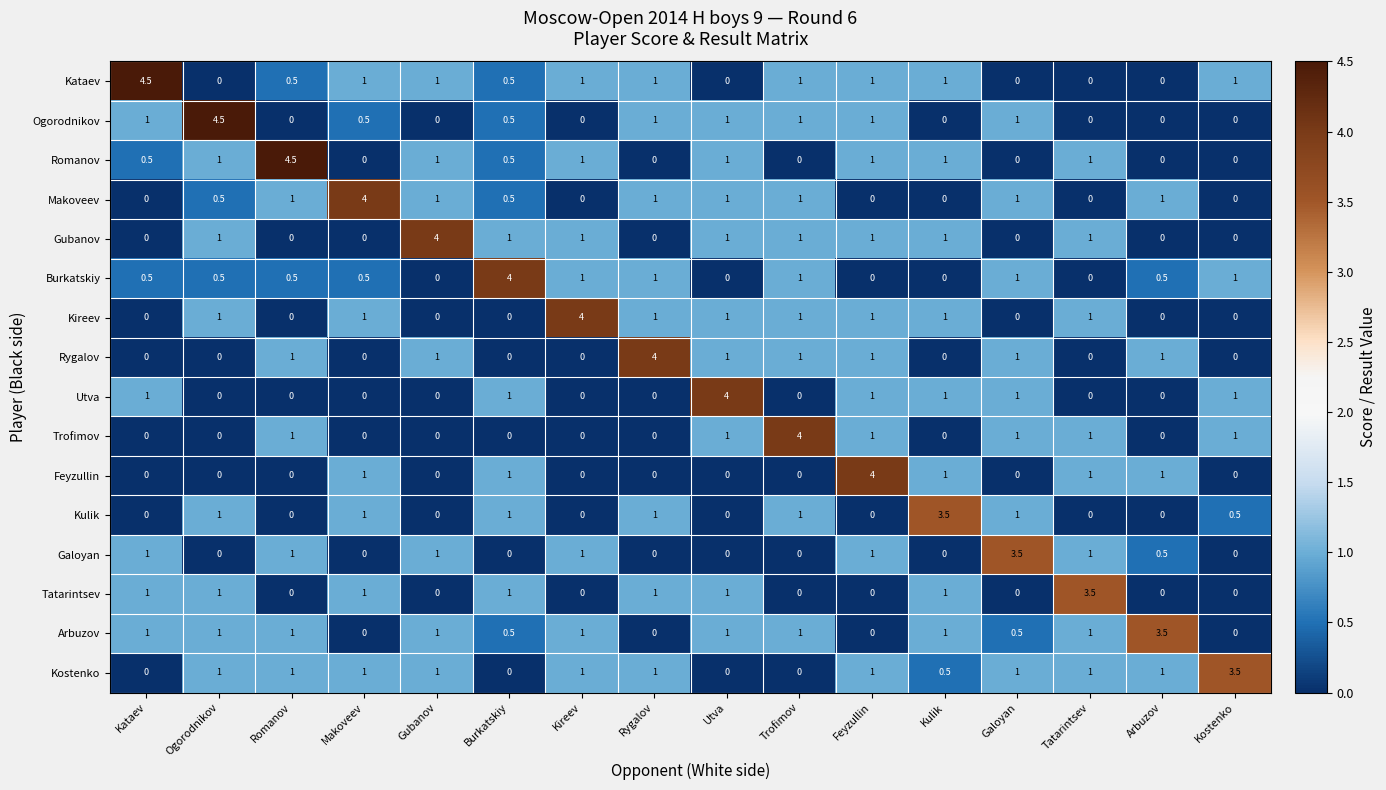

What is the difference between the second highest and minimum values in the Rygalov series?

1.0